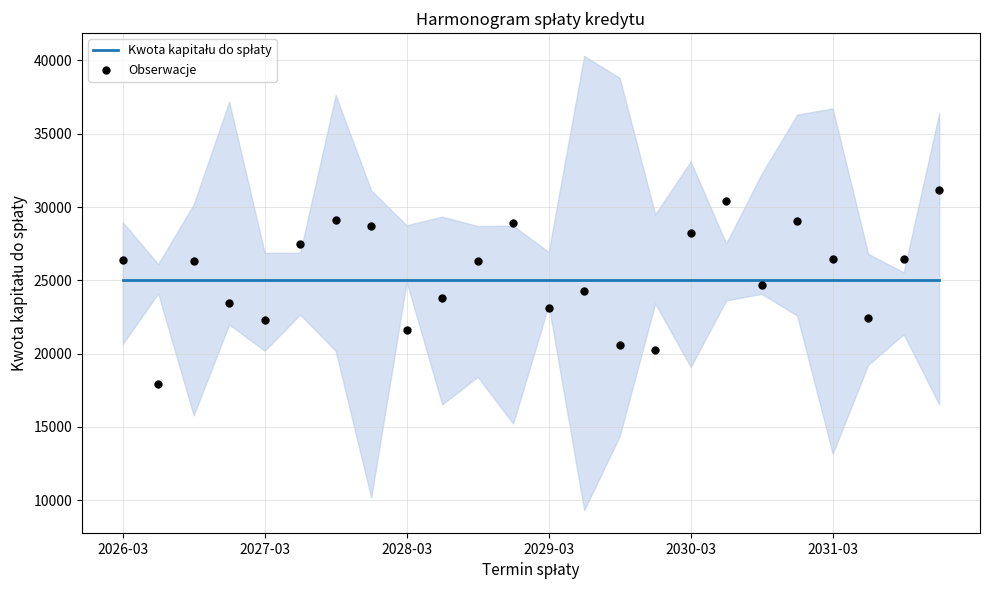

Is the value of Kwota kapitału do spłaty at 14 greater than the value of Obserwacje at 9?

Yes